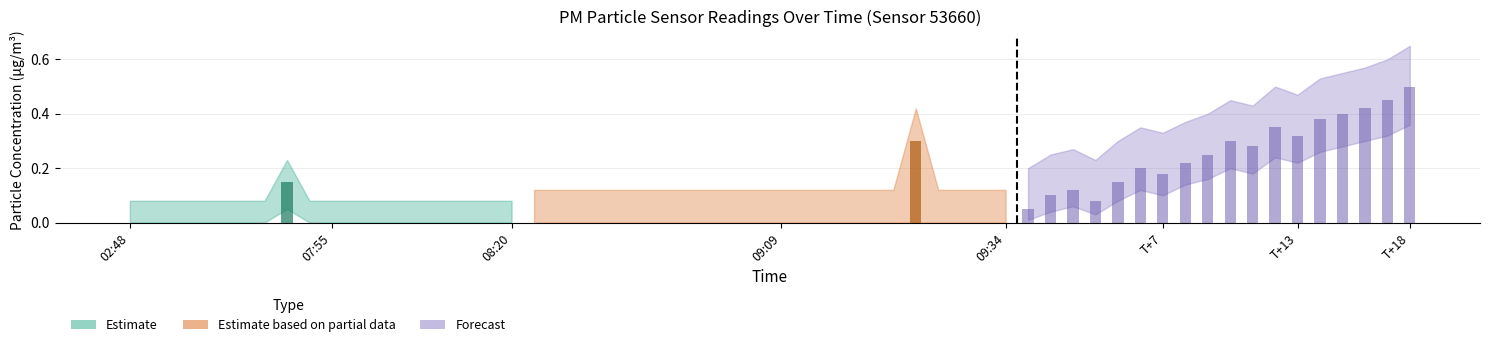

At which category does the chart reach its minimum across all series?

02:48